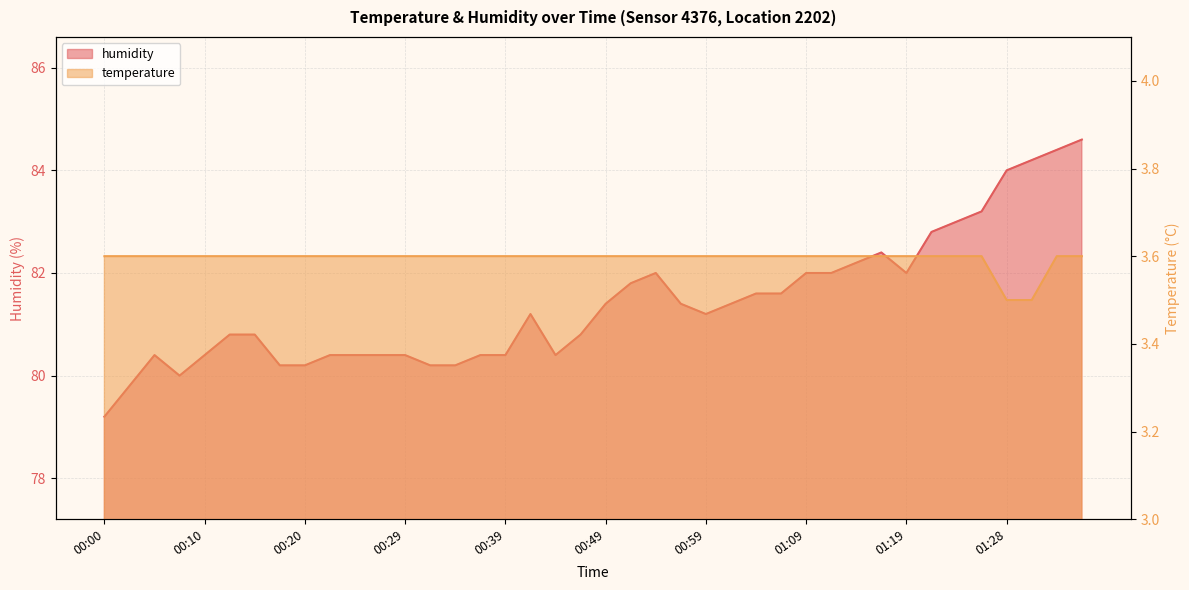

What is the value of the temperature point at the 33rd from the left?

3.6